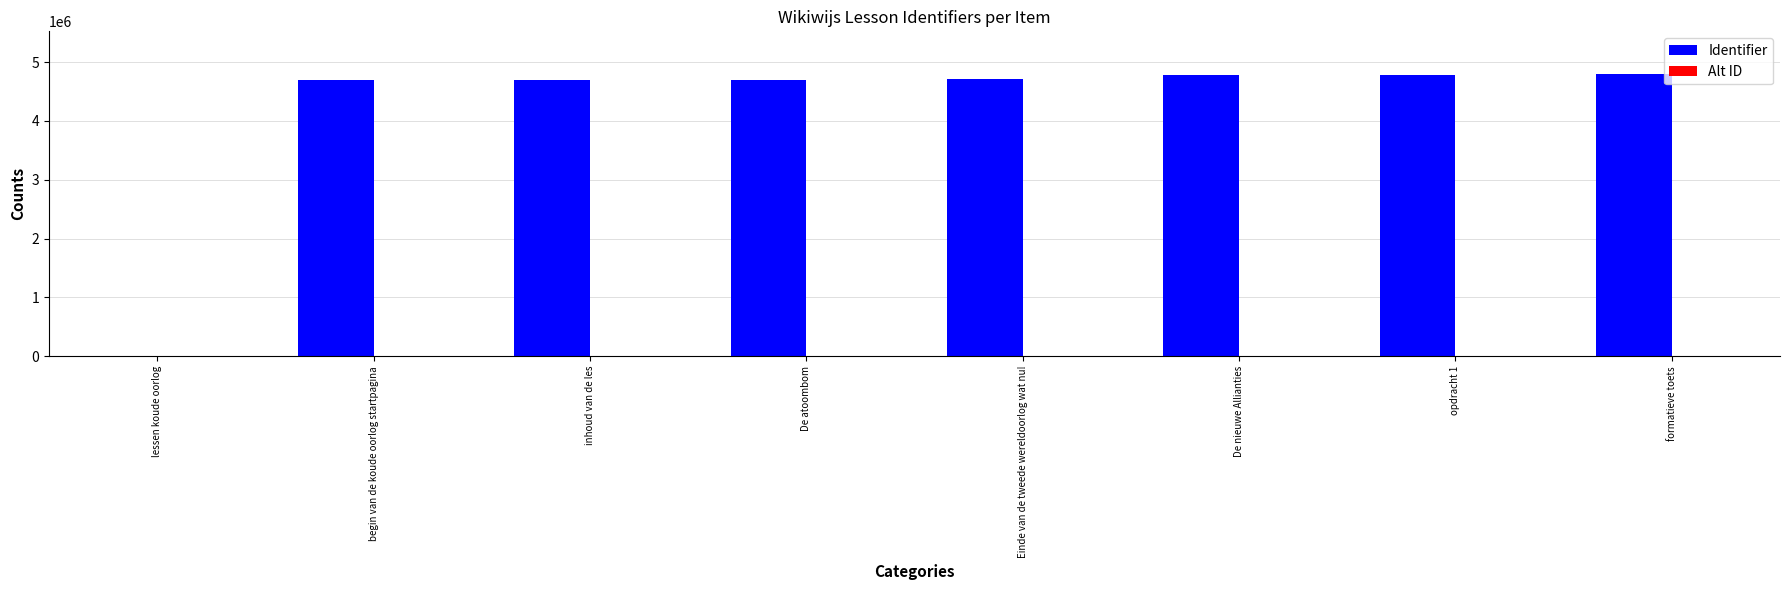

The chart shows a value of 4775923 at De nieuwe Allianties. True or false?

True